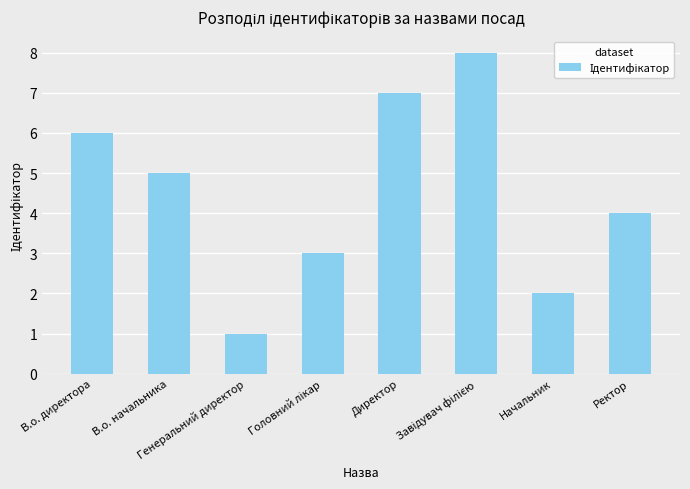

What is the minimum value shown in the chart?

1